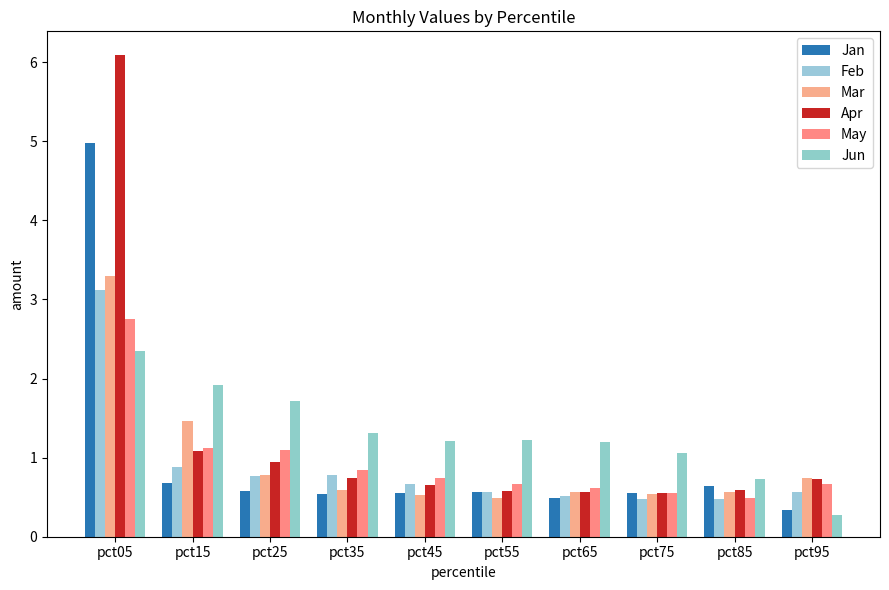

Does the chart contain stacked bars?

No